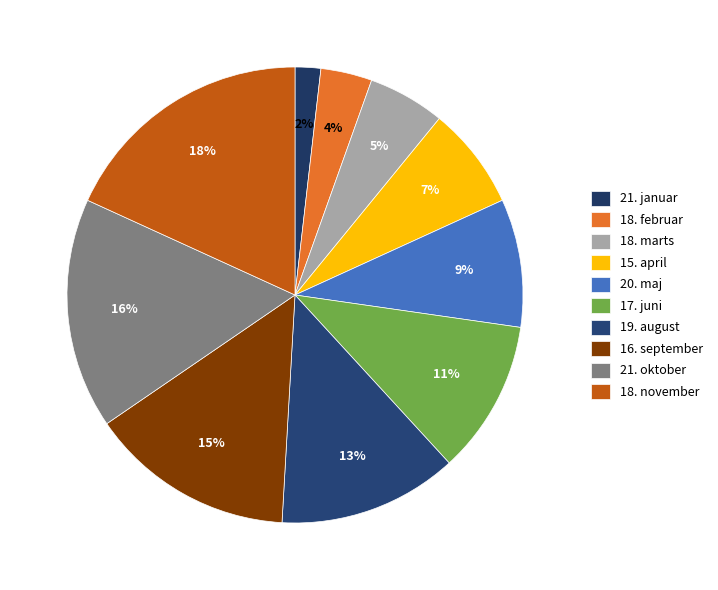

True or false: 18. februar accounts for 1% of the total.

False